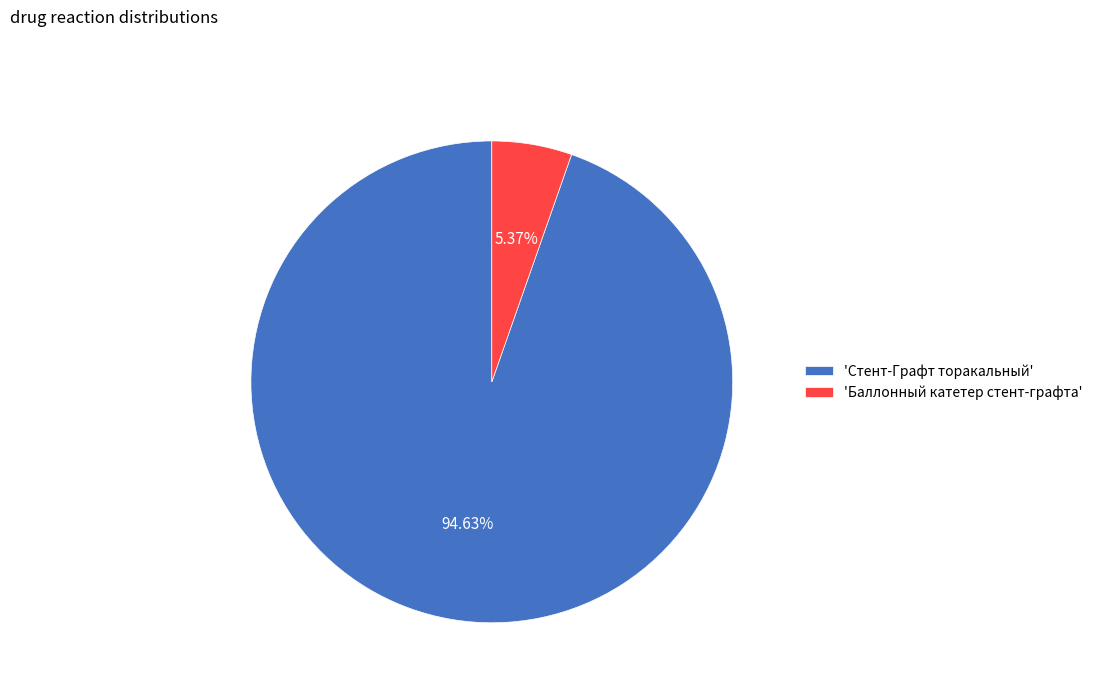

How many segments does this pie chart have?

2